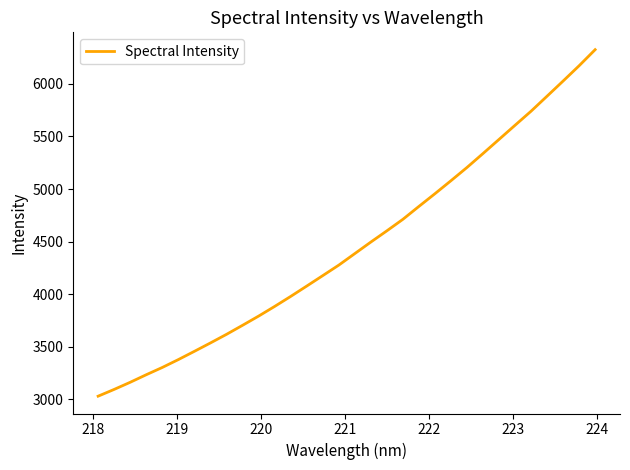

What is the difference between the maximum and minimum values?

3295.6